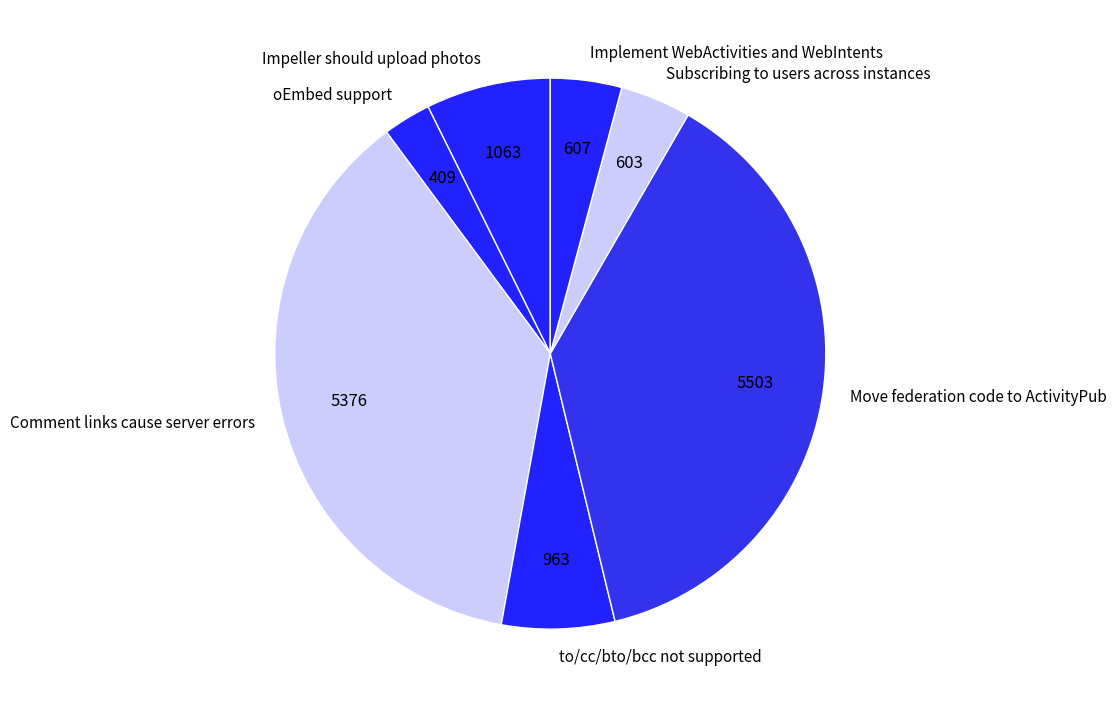

Combined, do Subscribing to users across instances and to/cc/bto/bcc not supported account for over 50%?

No